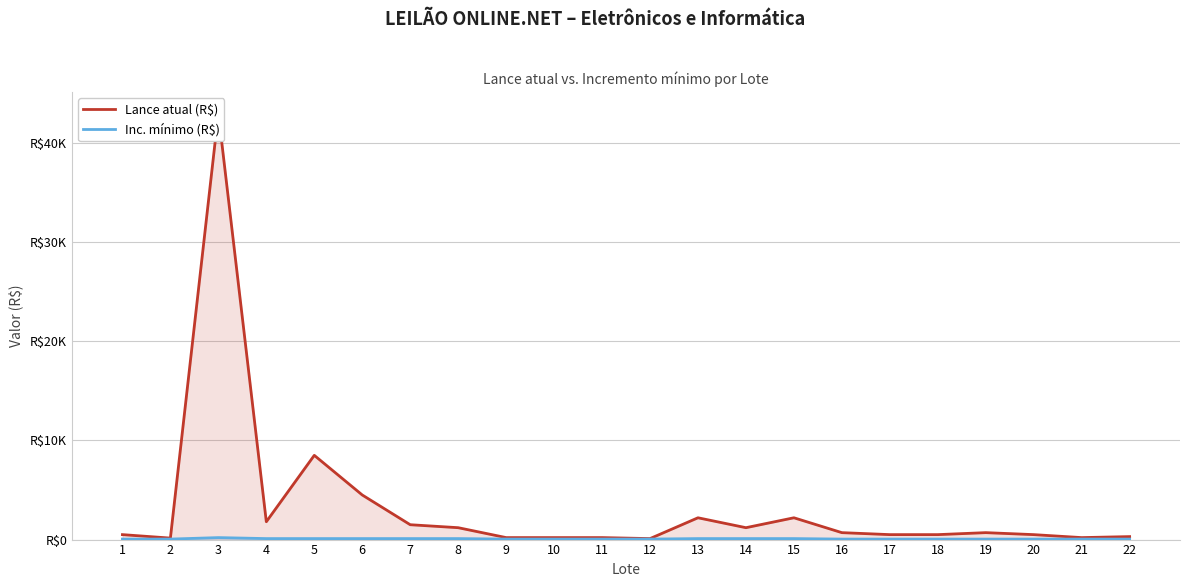

Which series has the largest total across all categories?

Lance atual (R$)